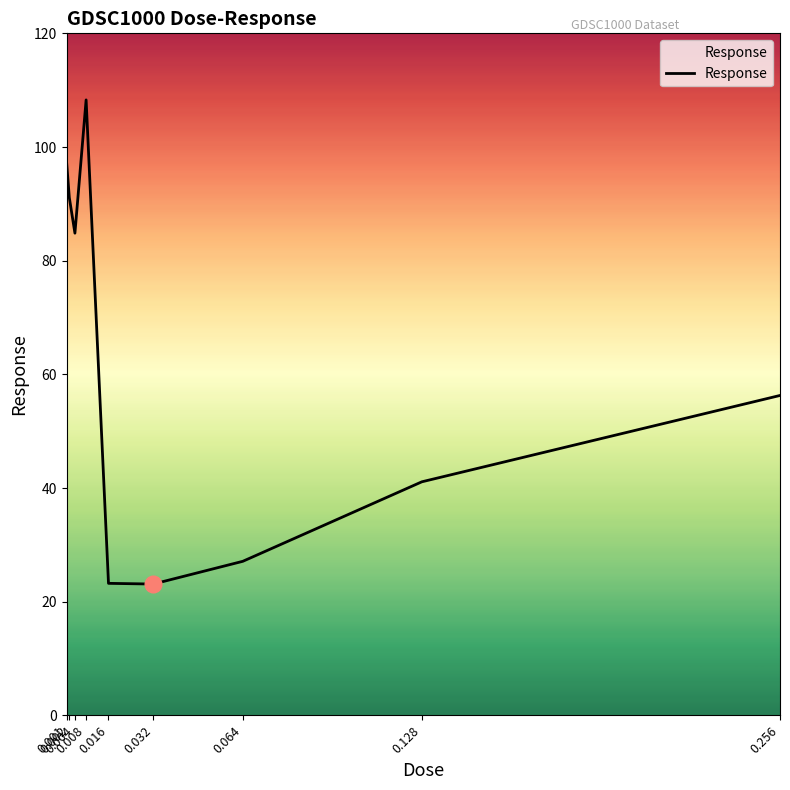

What is the minimum value shown in the chart?

23.1